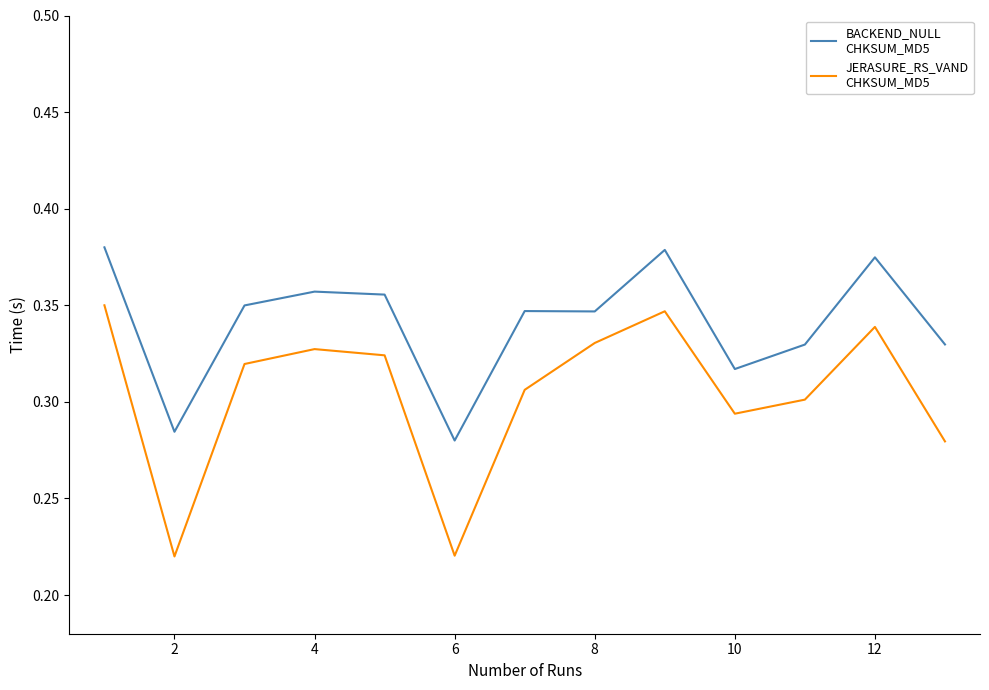

Does the chart have visible grid lines?

No